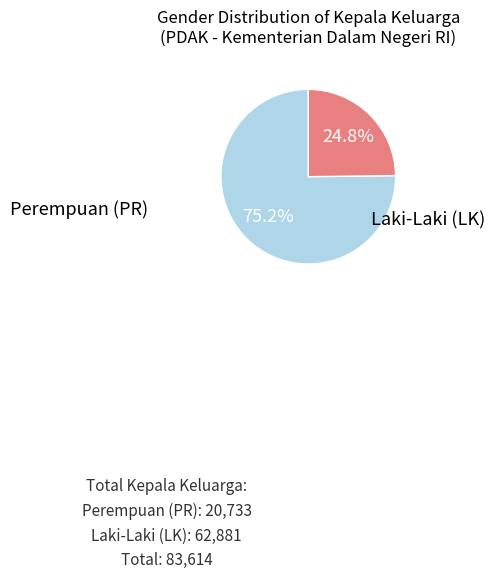

Is there a majority slice in this chart?

Yes